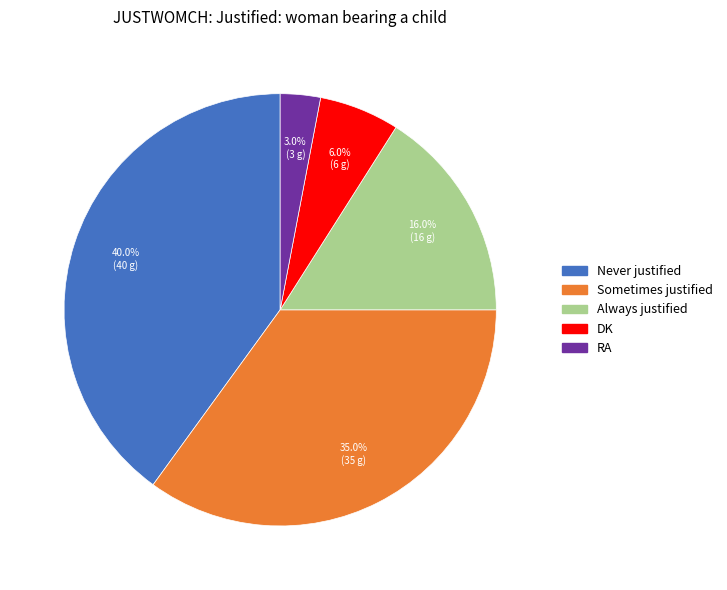

To the nearest percent, what portion does Sometimes justified represent?

35%